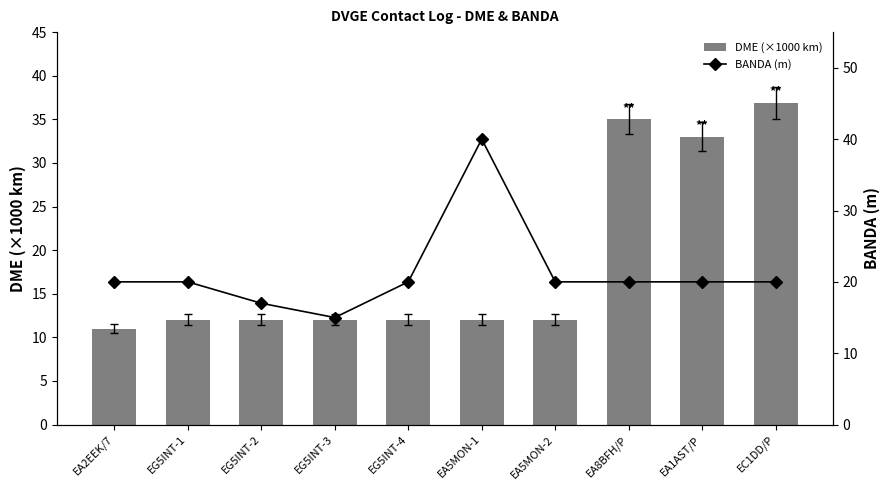

Between EA8BFH/P and EA5MON-2, which is larger?

EA8BFH/P